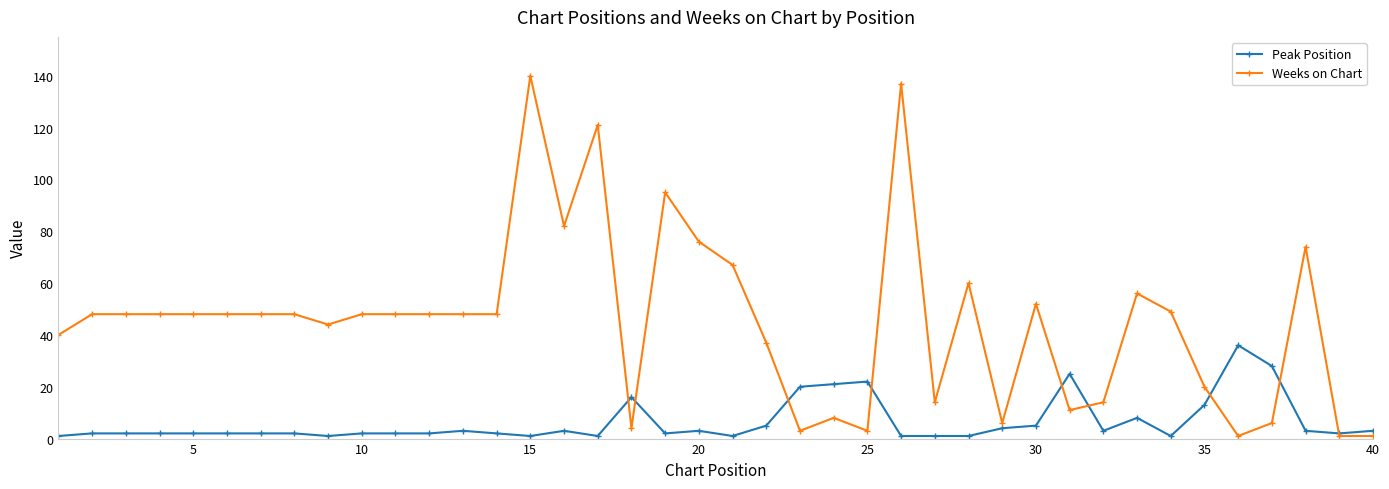

What is the sum of all Peak Position values?

256